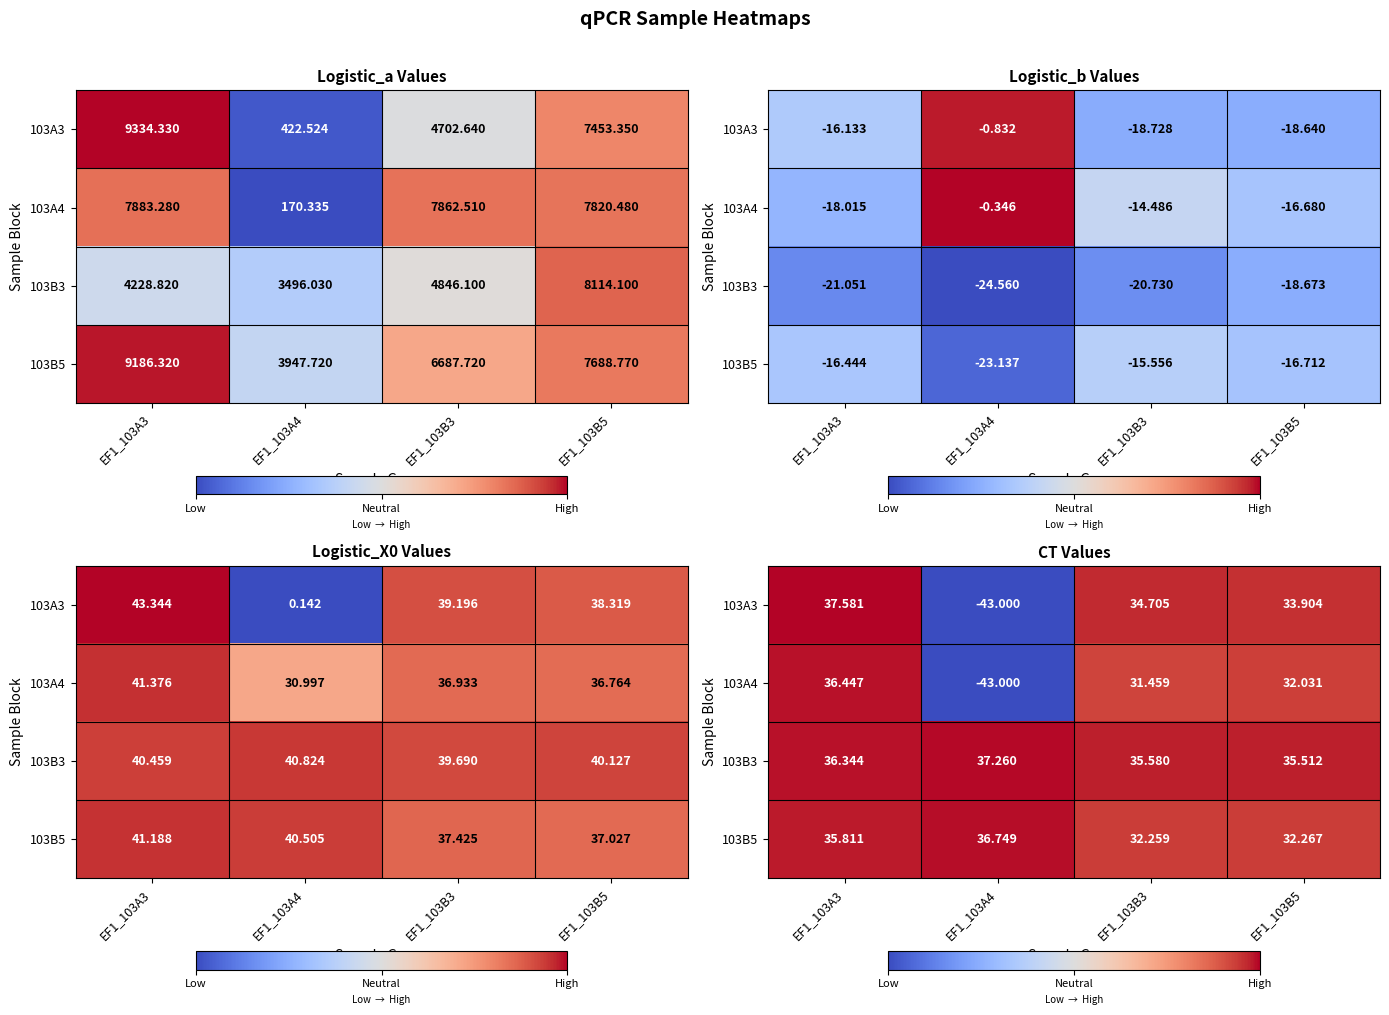

What is the difference between the 103A3 values at EF1_103A3 and EF1_103B5?

3.7